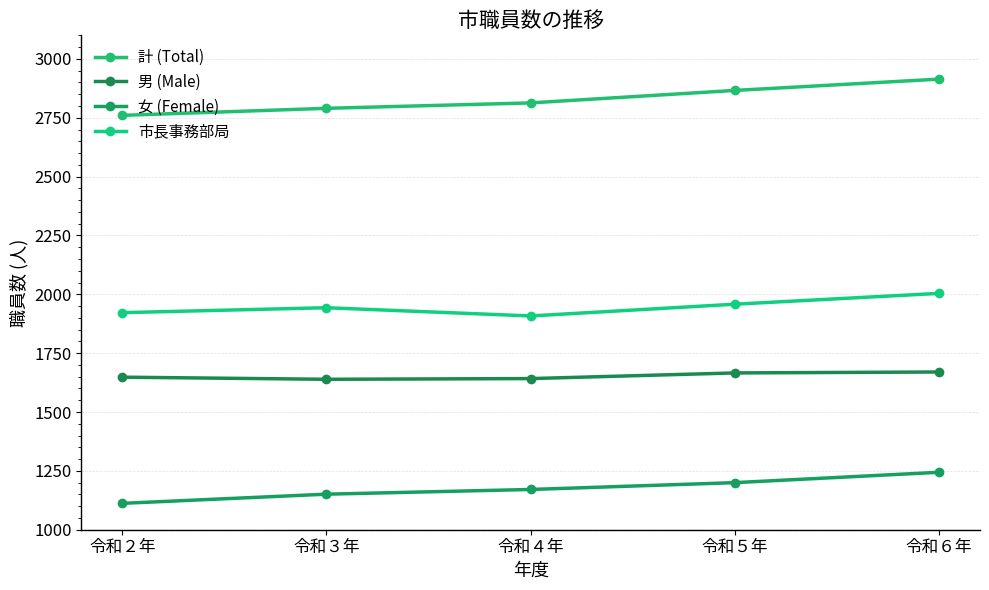

What are all the series names shown in the legend?

計 (Total), 男 (Male), 女 (Female), 市長事務部局